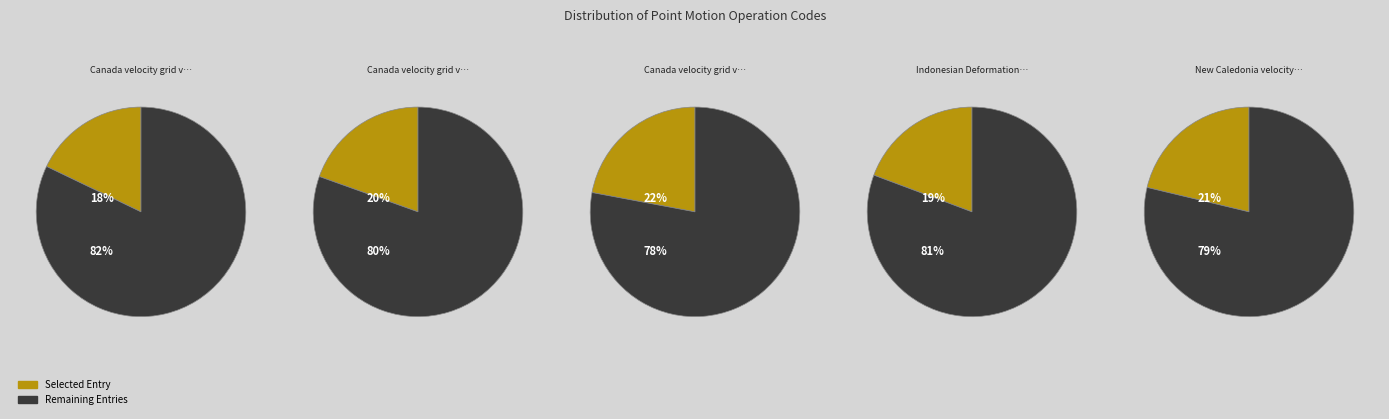

To the nearest percent, what is the combined percentage of Canada velocity grid v8 and New Caledonia velocity model 2015?

43%